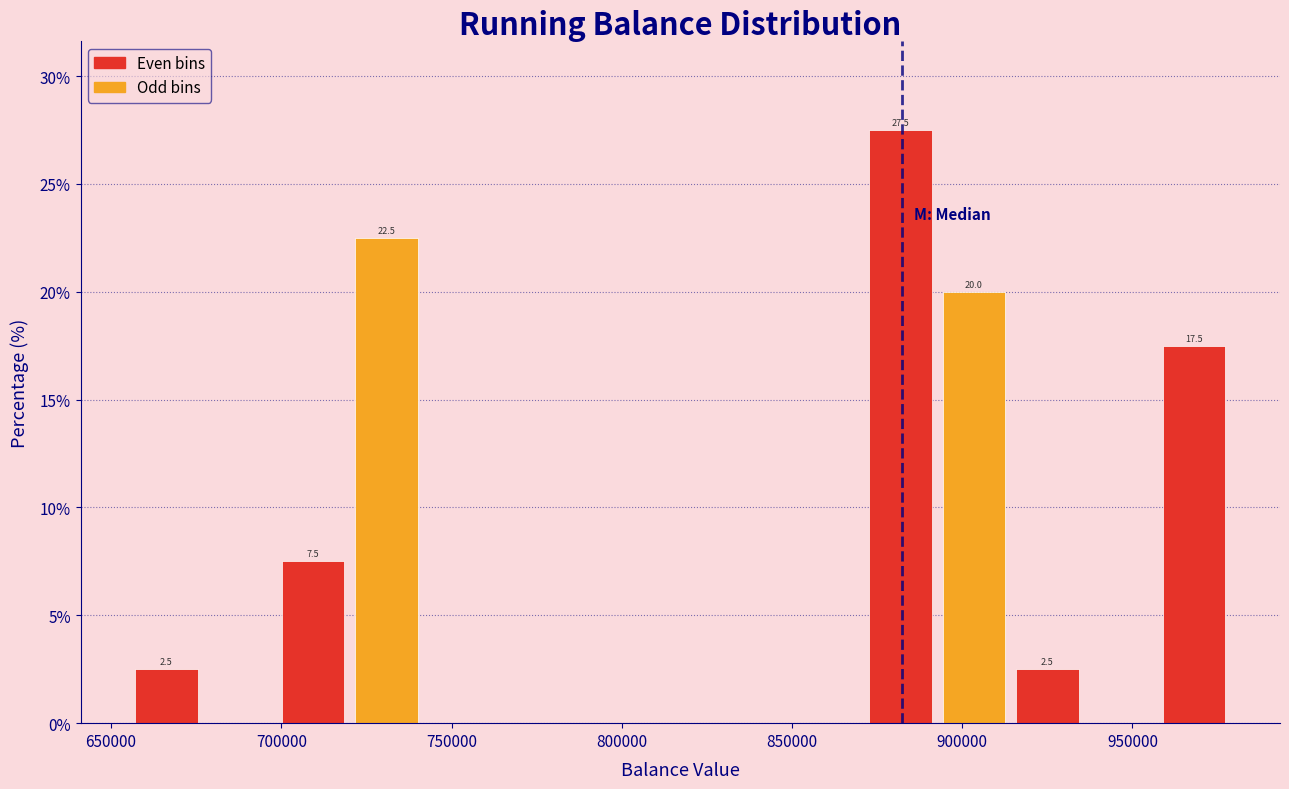

Which range on the x-axis has the tallest bar?

870000 to 895000